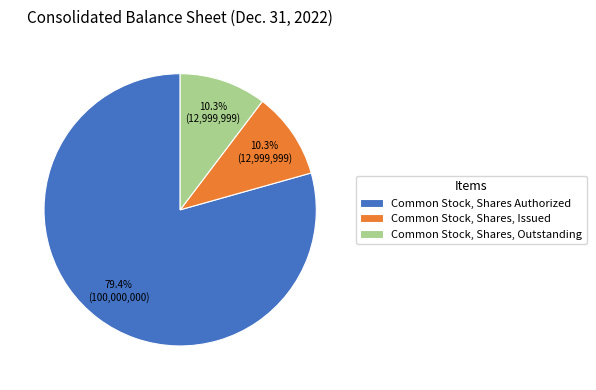

True or false: Common Stock, Shares Authorized accounts for 79% of the total.

True